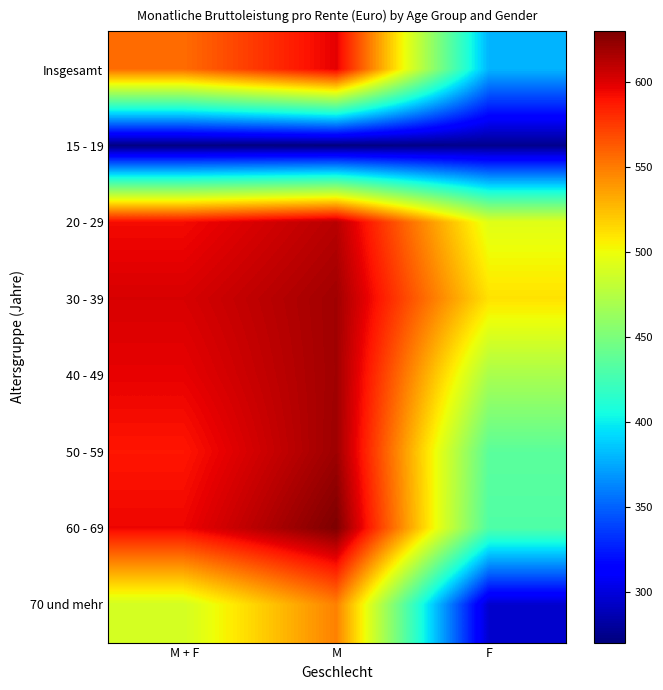

Reading left to right, what are all the values shown in this chart?

Insgesamt: M + F=556	M=598	F=379
15 - 19: M + F=271	M=270	F=275
20 - 29: M + F=593	M=612	F=494
30 - 39: M + F=602	M=619	F=511
40 - 49: M + F=597	M=619	F=470
50 - 59: M + F=589	M=620	F=436
60 - 69: M + F=595	M=630	F=431
70 und mehr: M + F=488	M=548	F=295